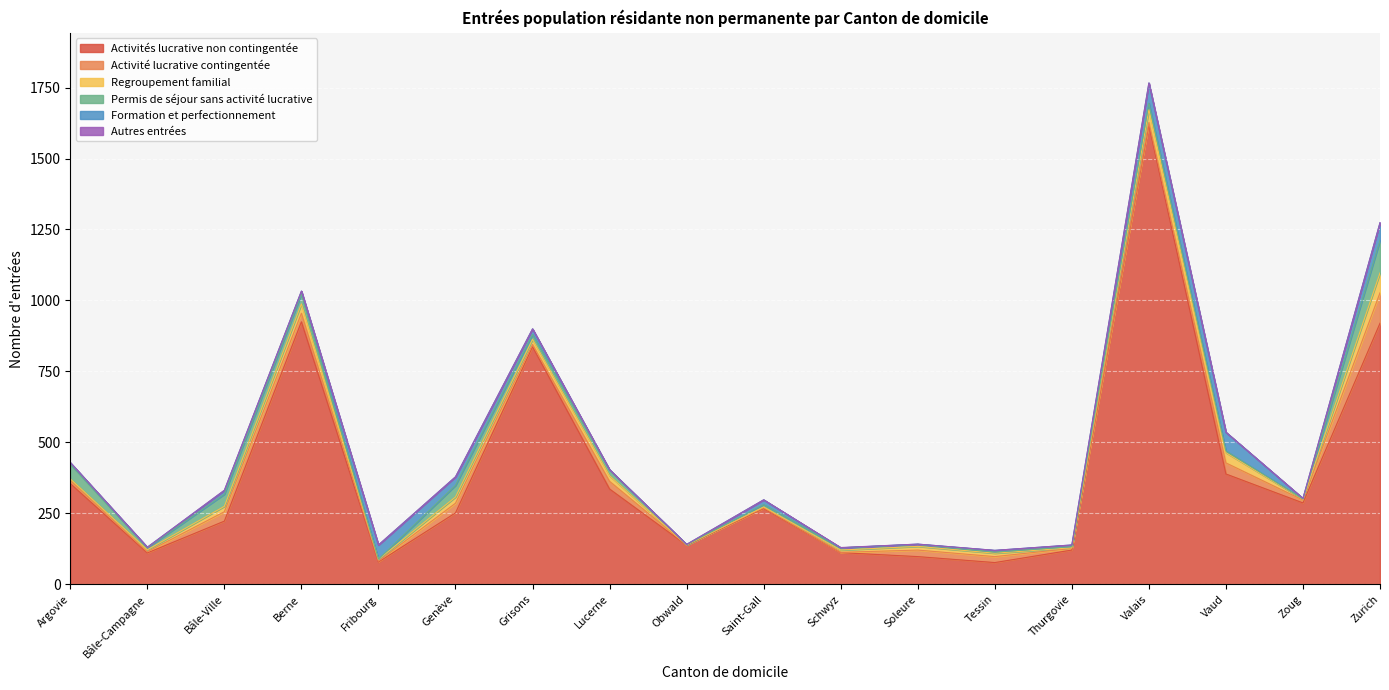

Reading left to right, extract all data points from this chart.

Activités lucrative non contingentée: 355	111	223	925	79	252	837	336	138	267	112	98	77	121	1618	389	287	920
Activité lucrative contingentée: 11	4	33	30	3	34	8	27	1	3	1	23	21	6	9	39	10	107
Regroupement familial: 6	7	19	33	6	22	18	20	0	3	8	13	12	2	45	36	3	70
Permis de séjour sans activité lucrative: 52	7	43	34	1	41	17	20	1	8	8	7	4	4	23	6	1	115
Formation et perfectionnement: 5	2	13	11	50	30	20	1	1	17	0	1	6	6	71	66	2	62
Autres entrées: 0	0	1	0	0	0	0	0	0	0	1	0	0	0	0	0	0	0